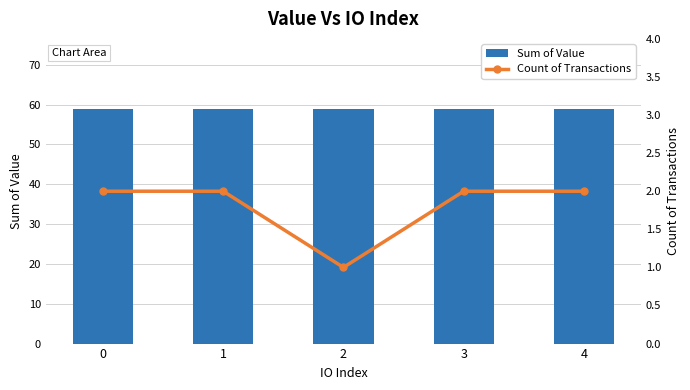

The Count of Transactions series shows 2.7 at 0. True or false?

False